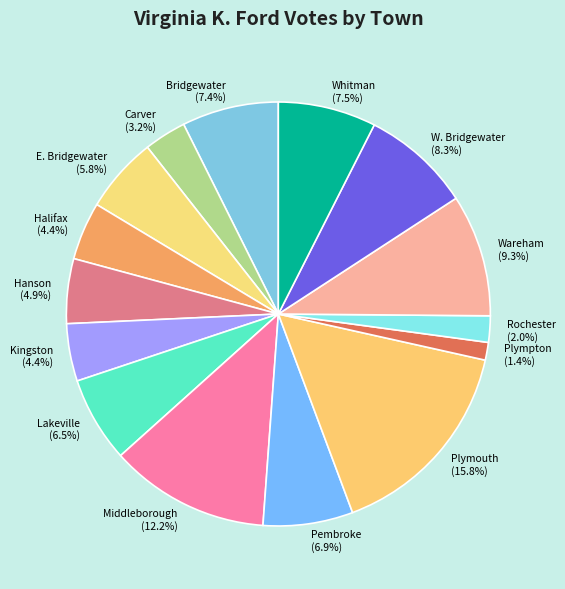

Which category has the smallest portion of the pie?

Plympton